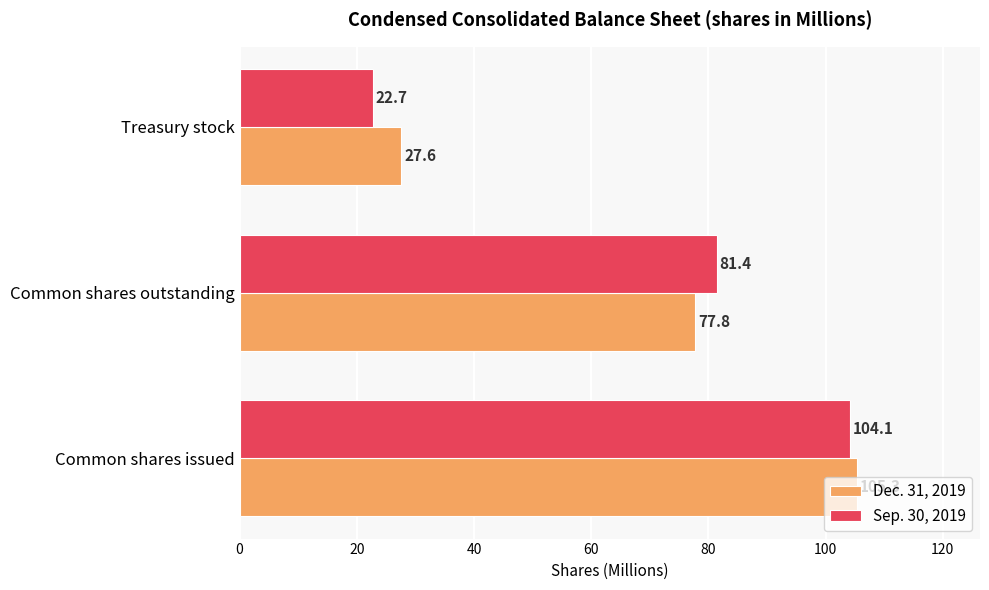

True or false: Sep. 30, 2019 has a value of 104.1 at Common shares issued.

True